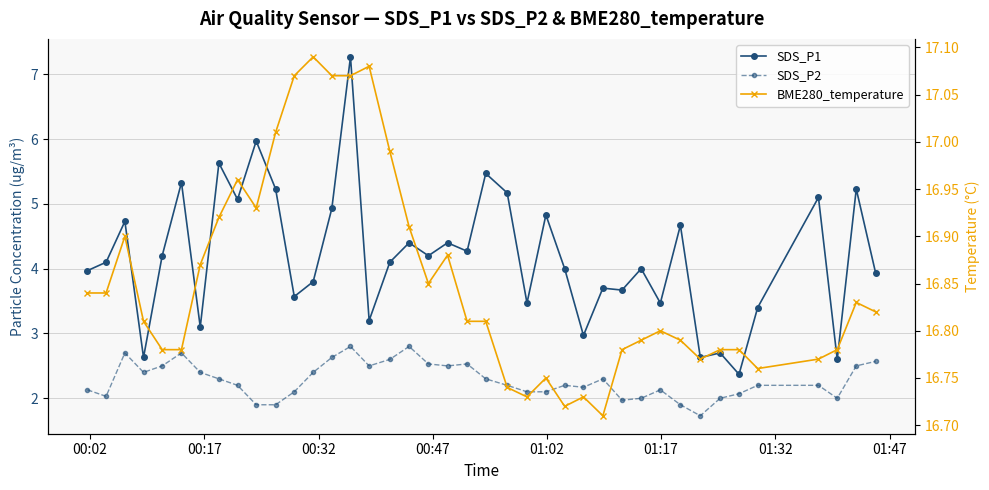

Which series has the largest range (max minus min)?

SDS_P1